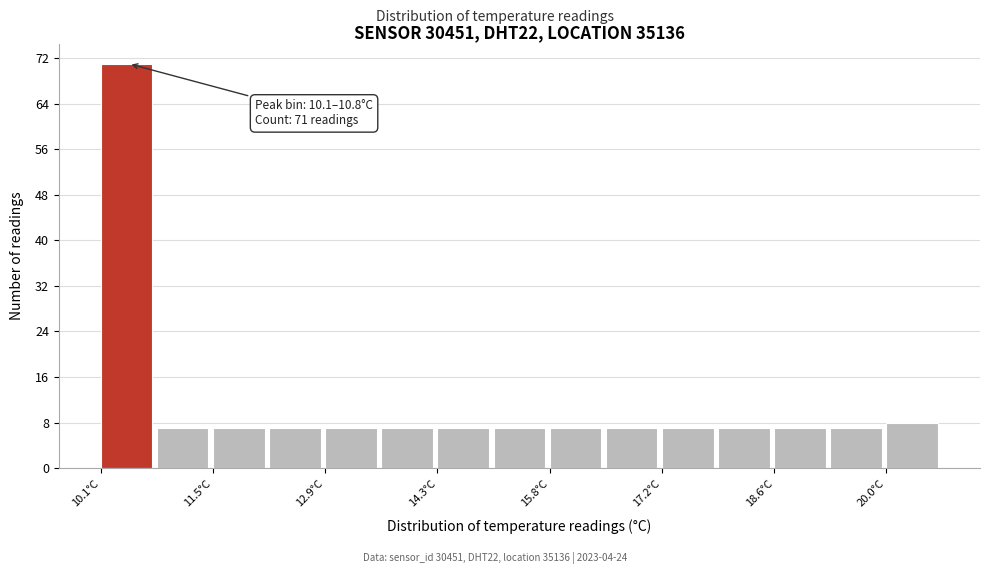

Read against the x-axis, roughly where is the centre of the tallest bar?

10.4